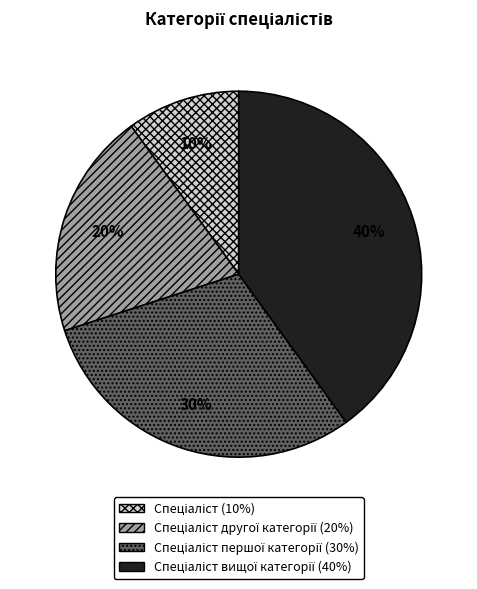

To the nearest percent, what is the average slice percentage?

25%